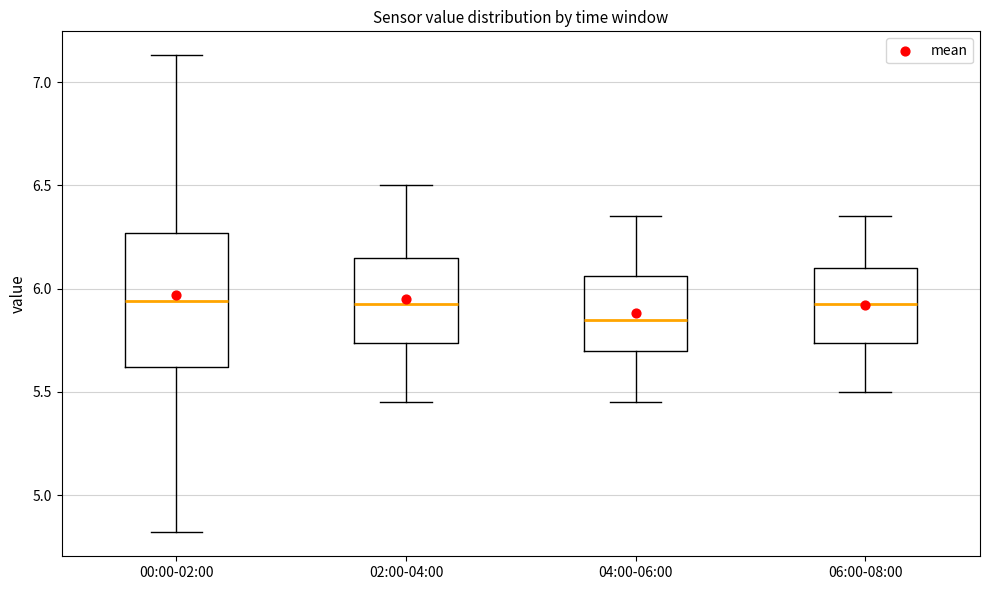

Where does the median line of the box for 06:00-08:00 sit on the y-axis? The values are not printed on the chart, so give them approximately, as read against the axis.

5.95